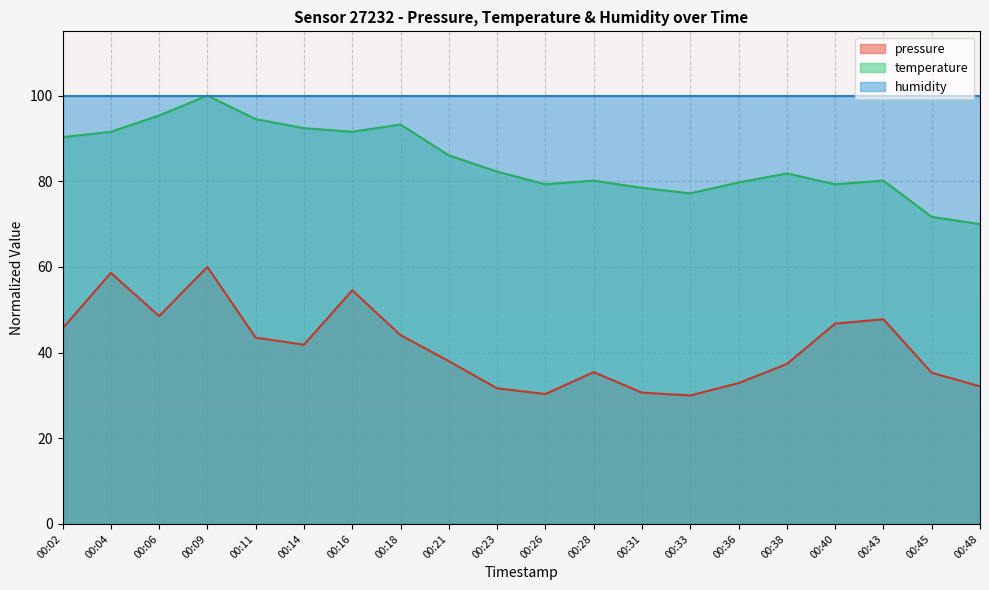

True or false: temperature has more than 1 interior local peaks.

True